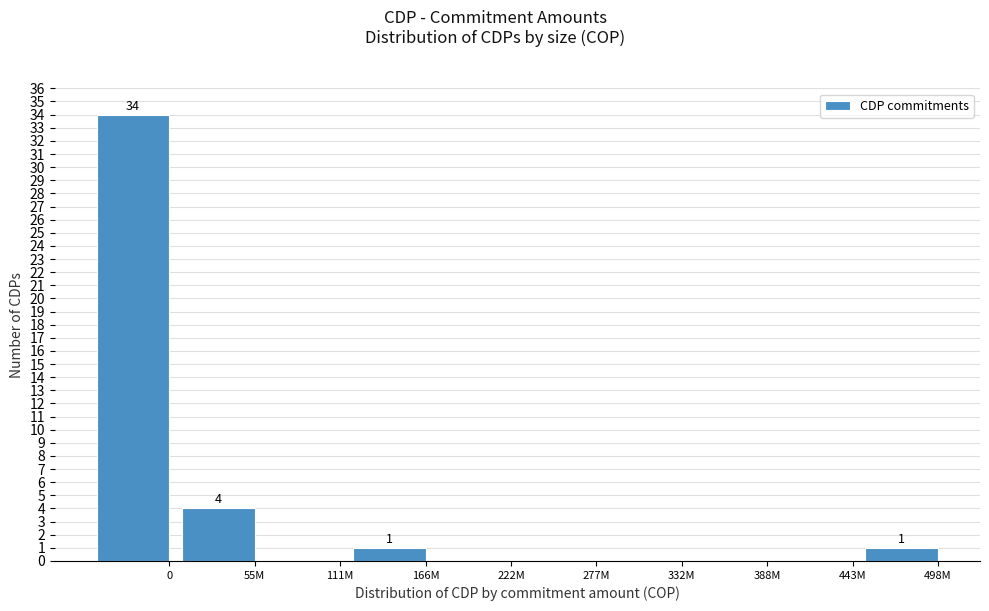

Reading left to right, list all the values displayed in this chart.

0=34	55M=4	111M=0	166M=1	222M=0	277M=0	332M=0	388M=0	443M=0	498M=1